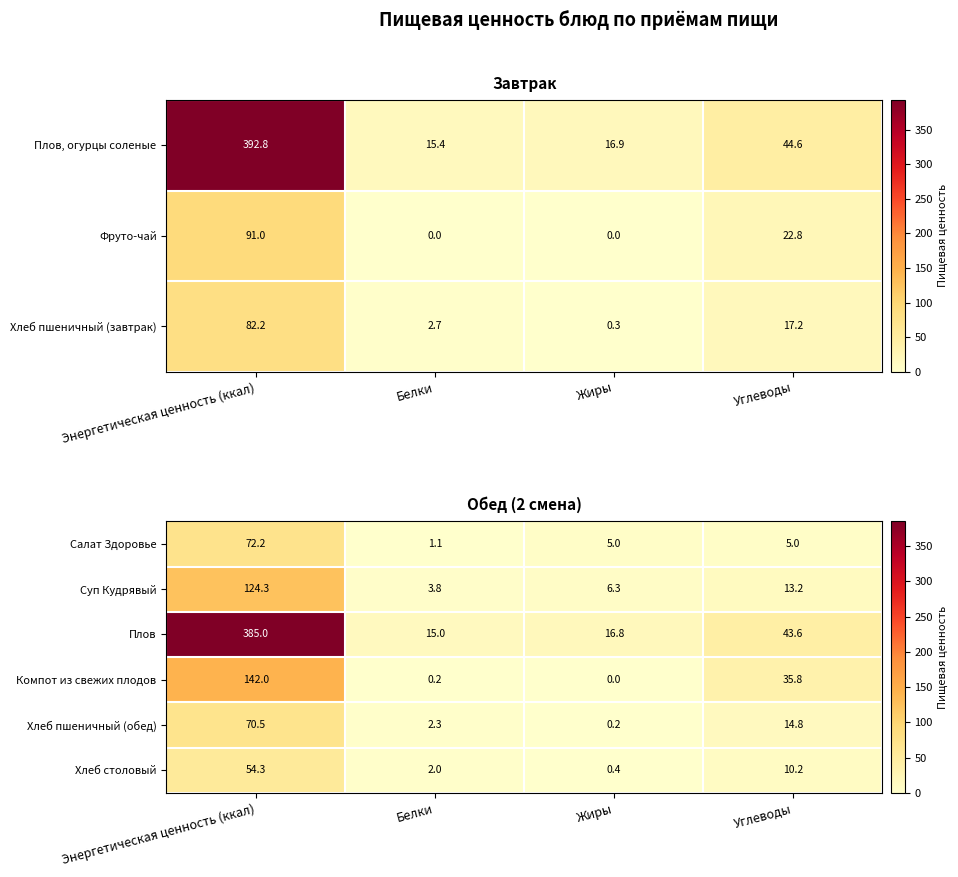

How many data points in Суп Кудрявый are above 13?

2